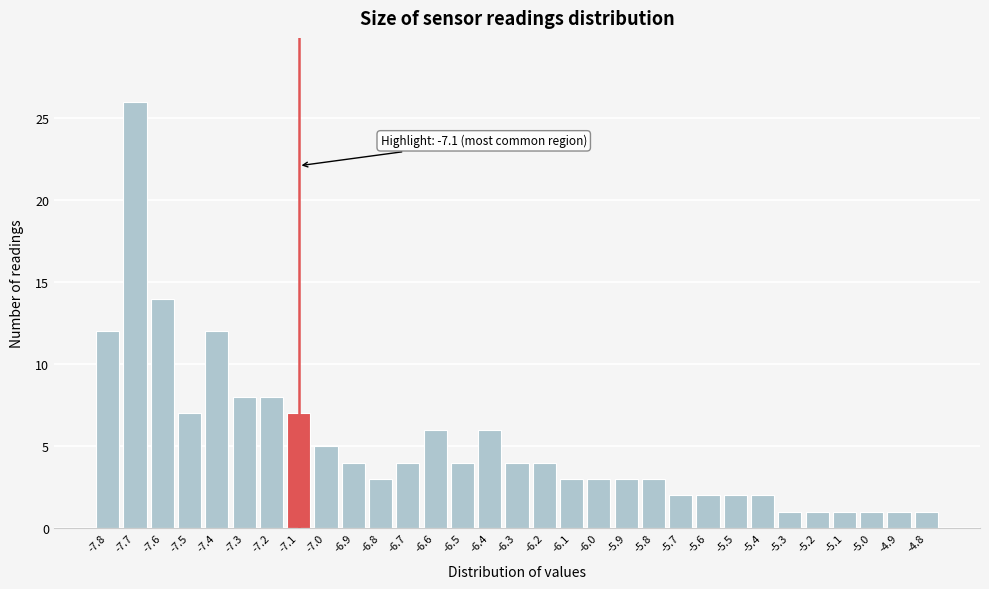

Which range on the x-axis has the tallest bar?

-7.75 to -7.65